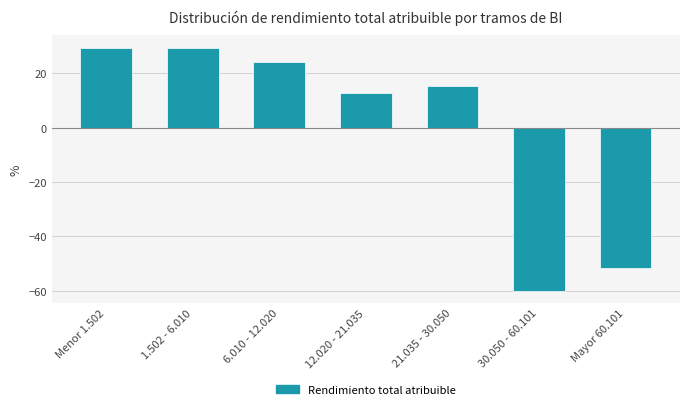

Reading right to left, transcribe all the data shown in this chart.

Mayor 60.101=-51.6	30.050 - 60.101=-60.0	21.035 - 30.050=15.3	12.020 - 21.035=13.0	6.010 - 12.020=24.2	1.502 - 6.010=29.5	Menor 1.502=29.5